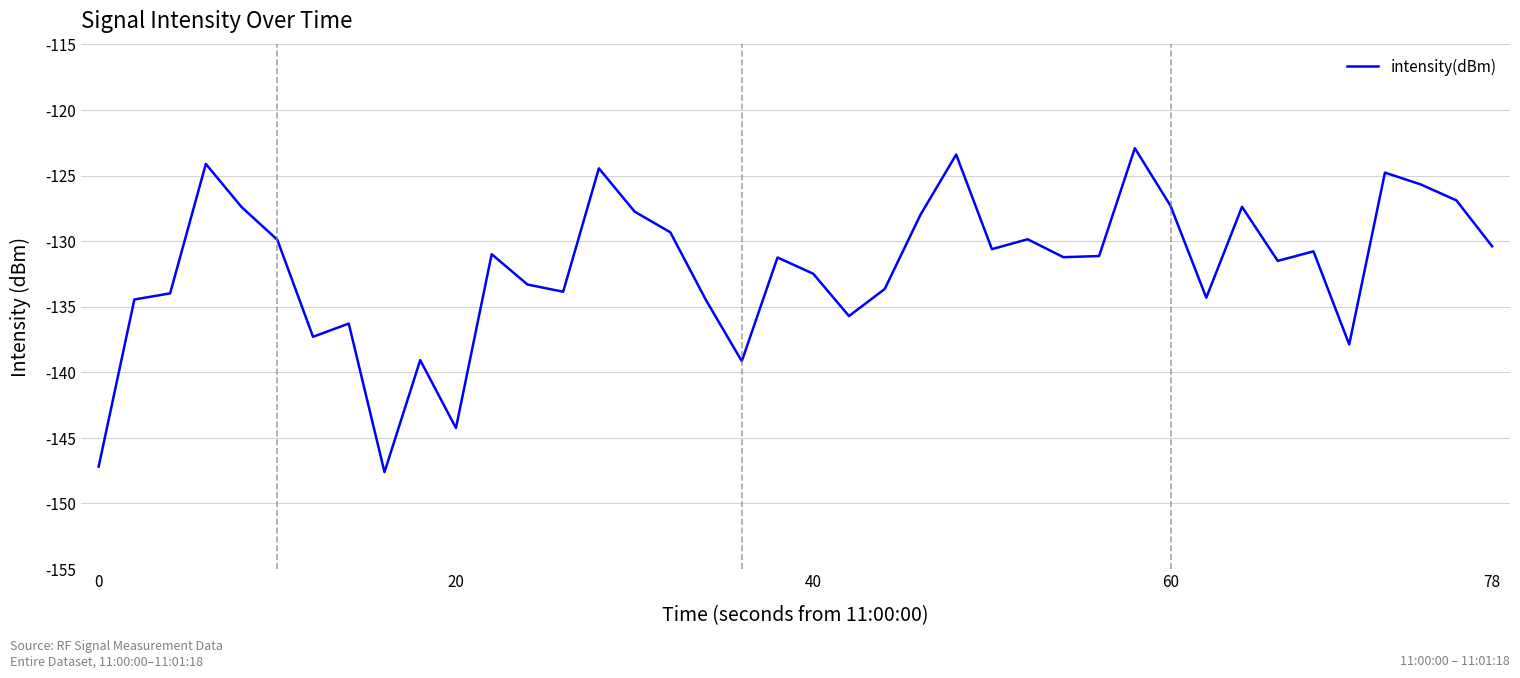

What is the maximum value shown in the chart?

-122.9